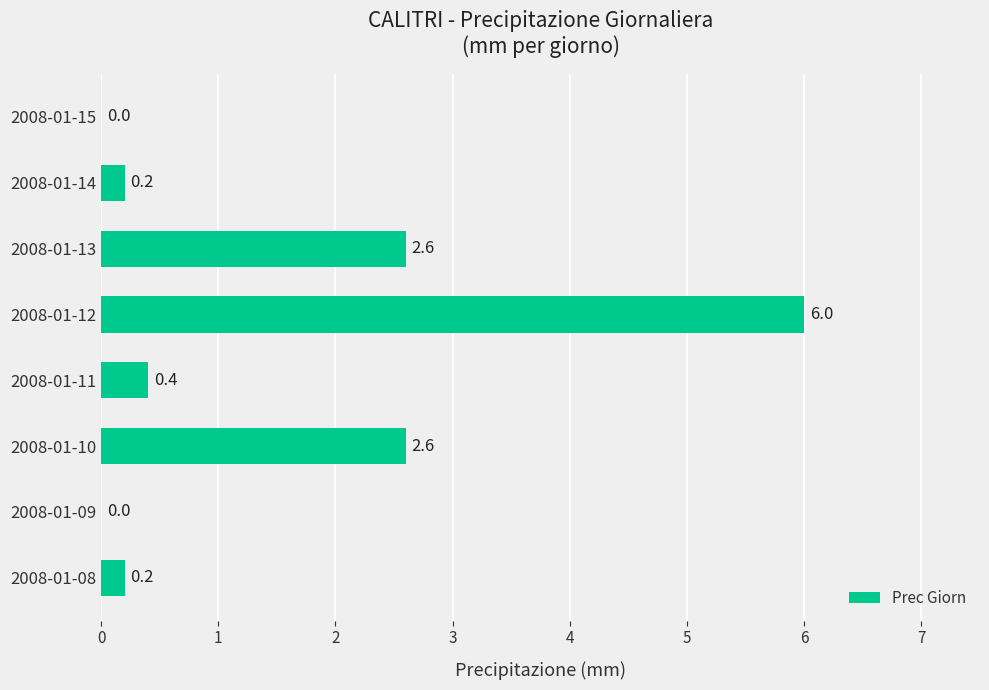

What is the change in value from 2008-01-10 to 2008-01-15?

-2.6